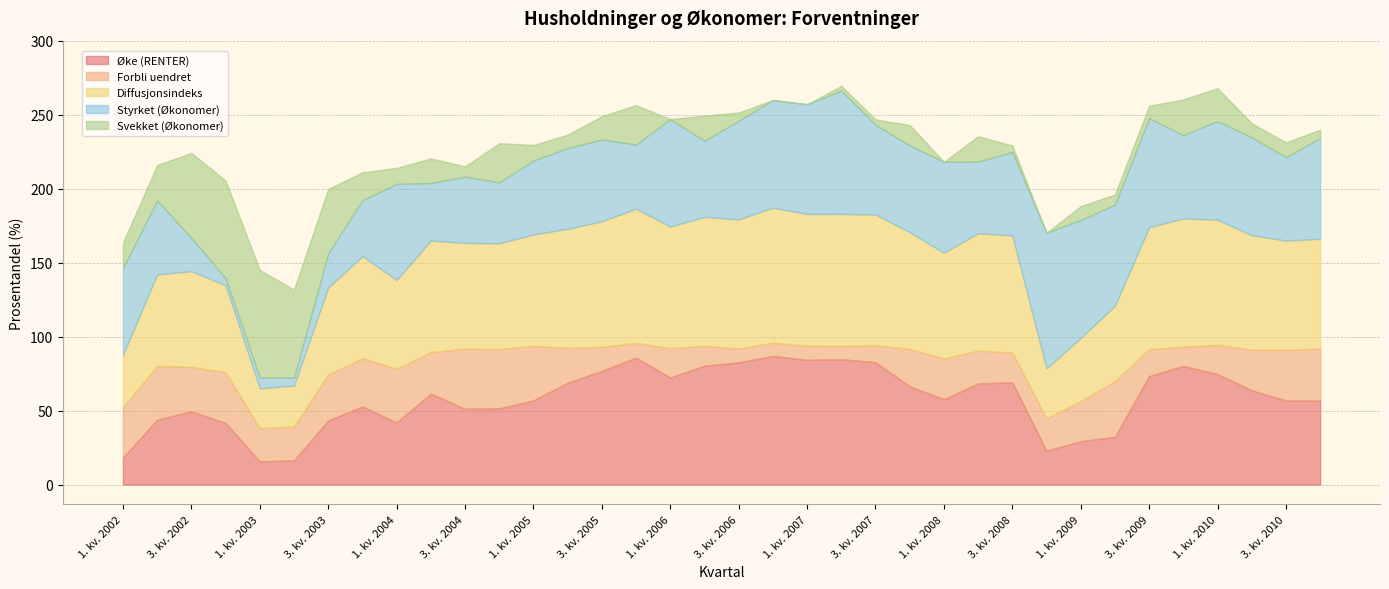

What is the total value across all series at 4. kv. 2007?

243.0